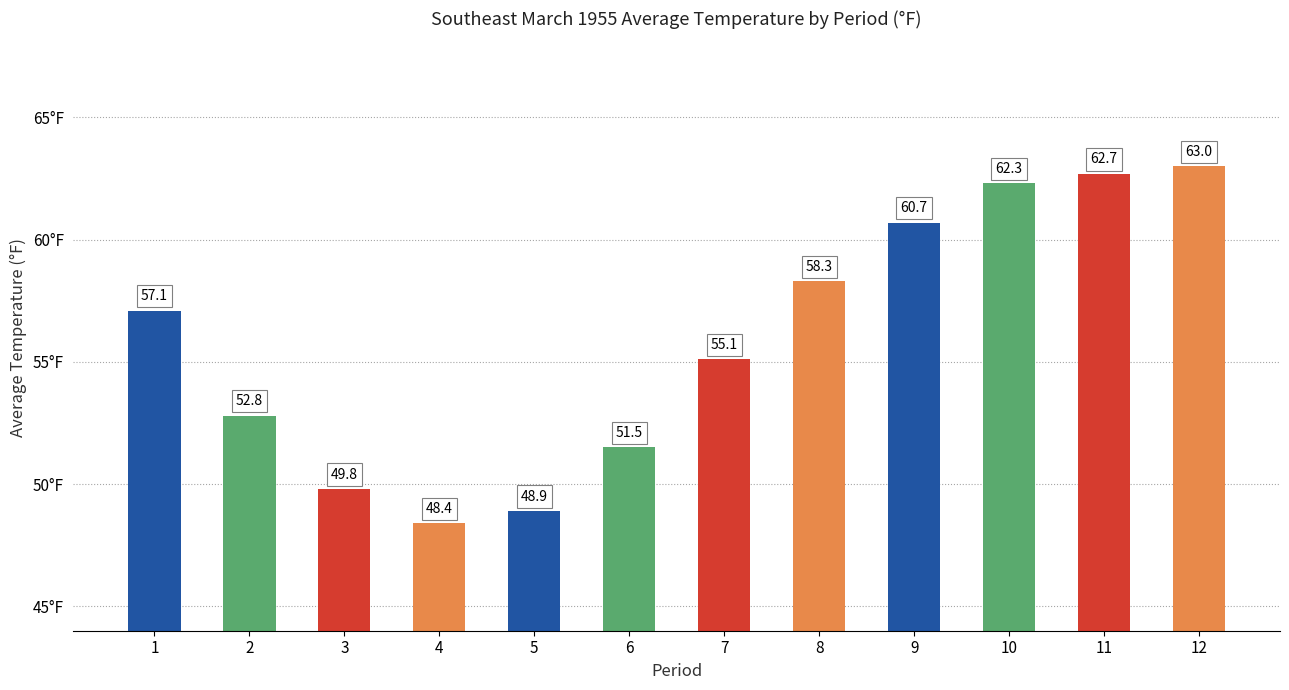

What is the change in value from 3 to 5?

-0.9